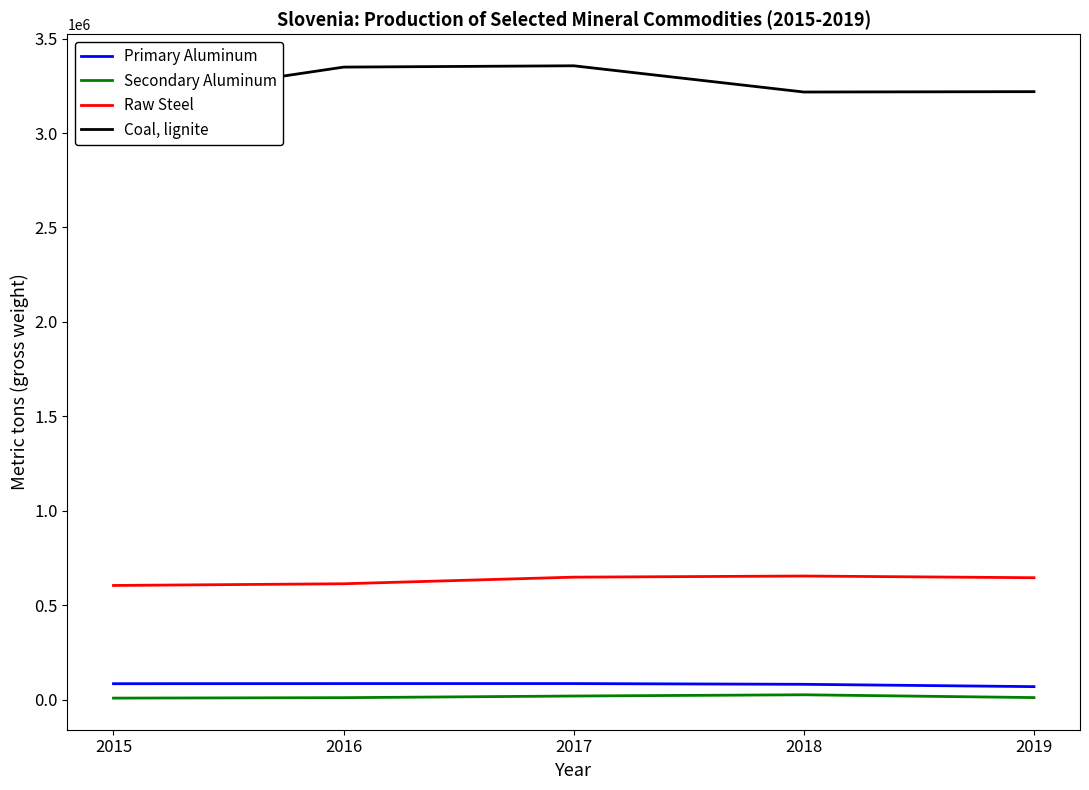

True or false: Secondary Aluminum has a value of 4310 at 2016.

False